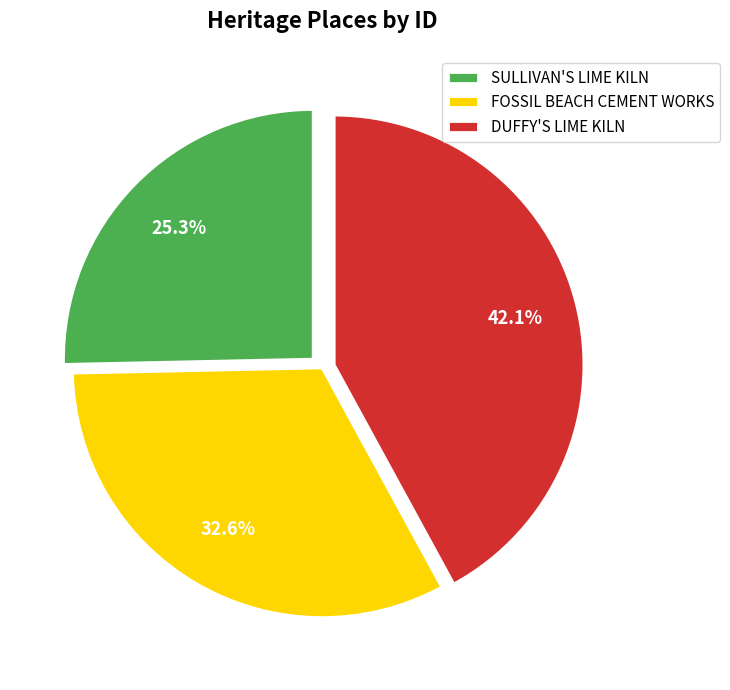

Approximately how many times larger is the value at DUFFY'S LIME KILN compared to SULLIVAN'S LIME KILN?

1.7